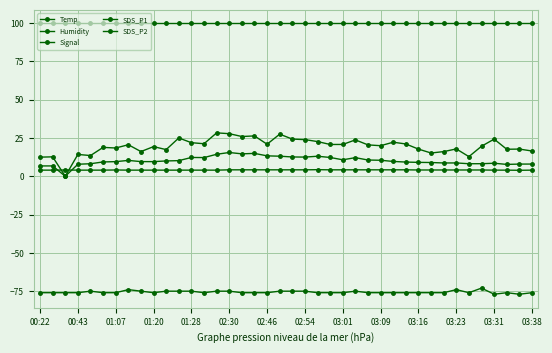

At which label does Temp first exceed 4?

01:07